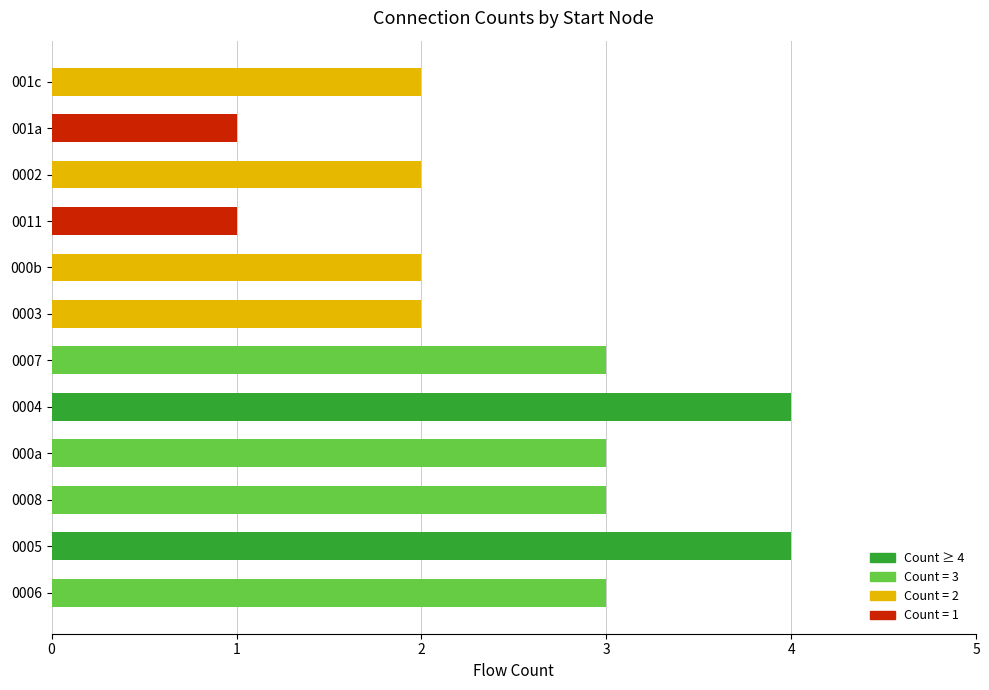

What is the greatest value displayed?

4